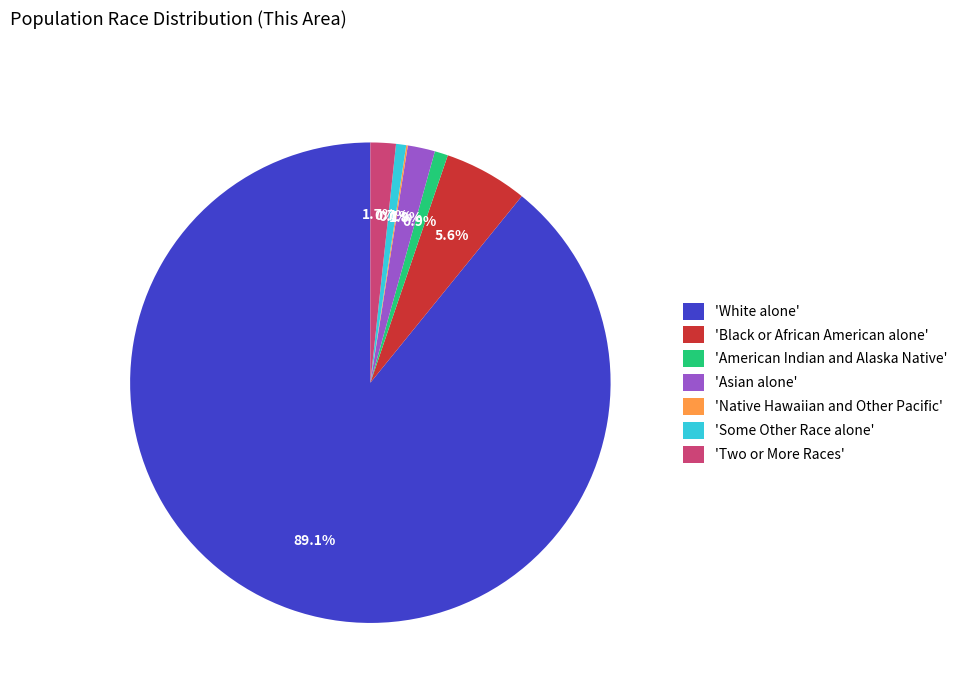

What is the majority slice?

'White alone'